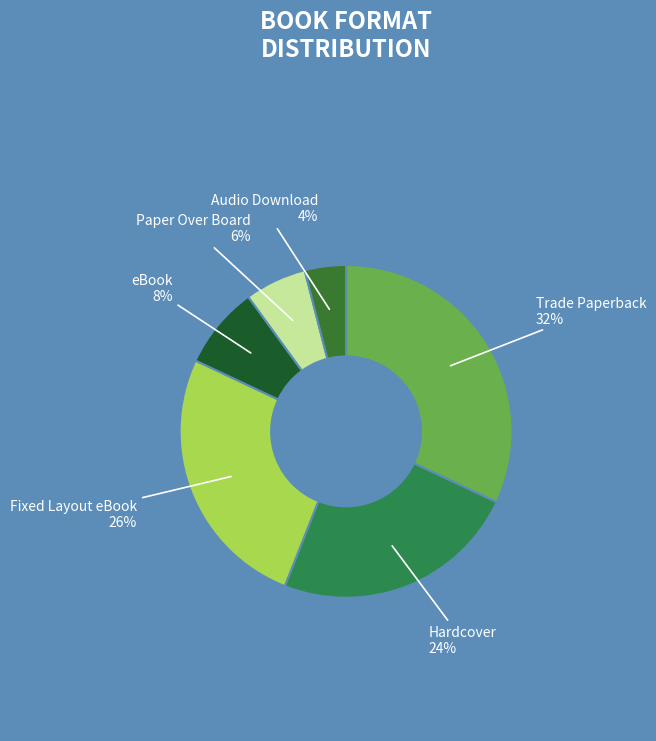

Approximately how many times larger is the value at eBook compared to Fixed Layout eBook?

0.3